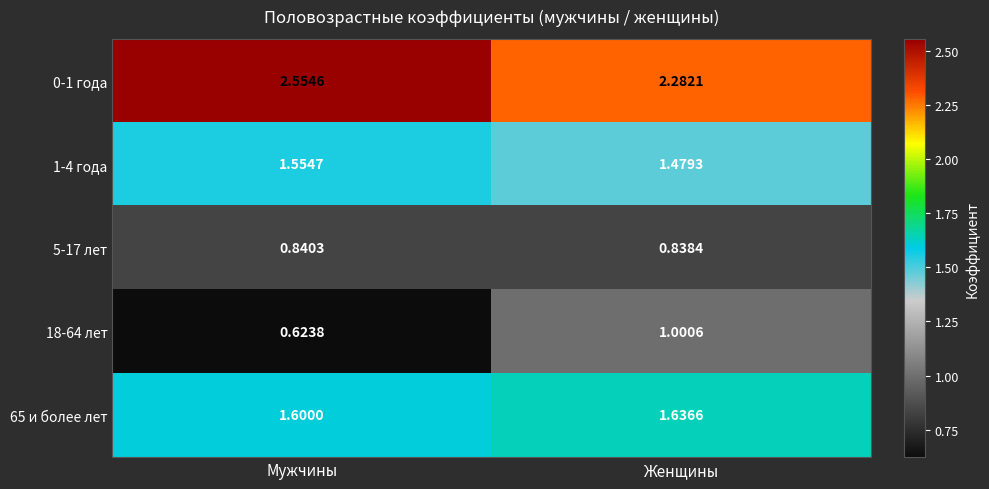

Which label corresponds to the smallest value in the chart?

Мужчины